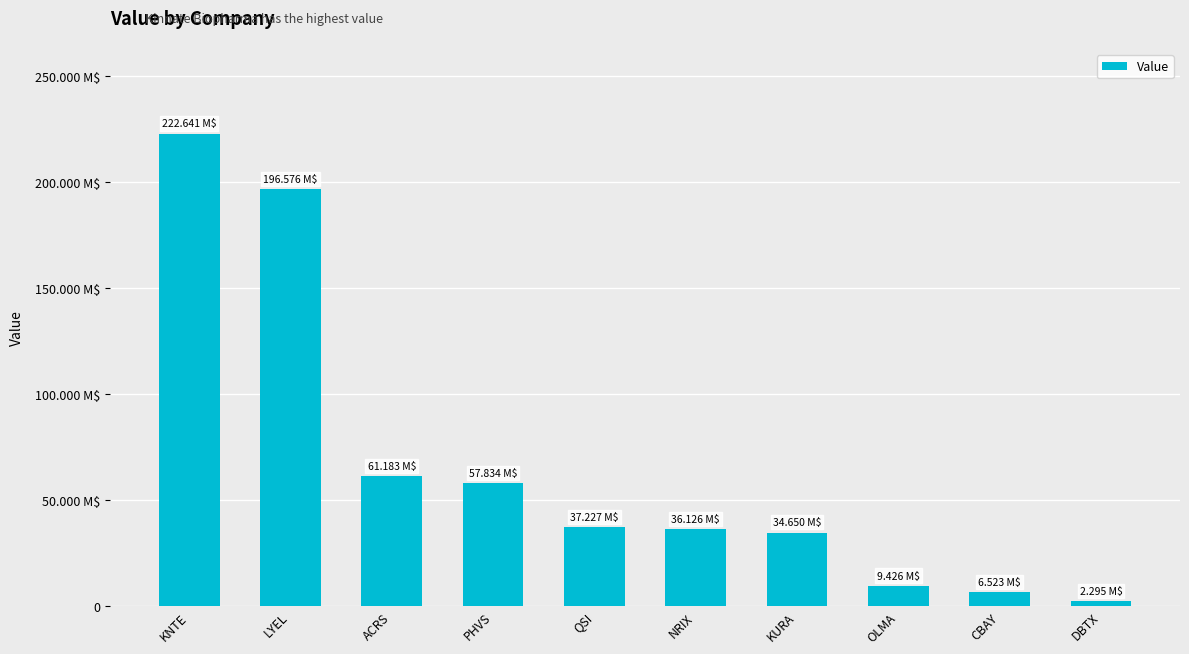

What is the change in value from QSI to OLMA?

-27801000